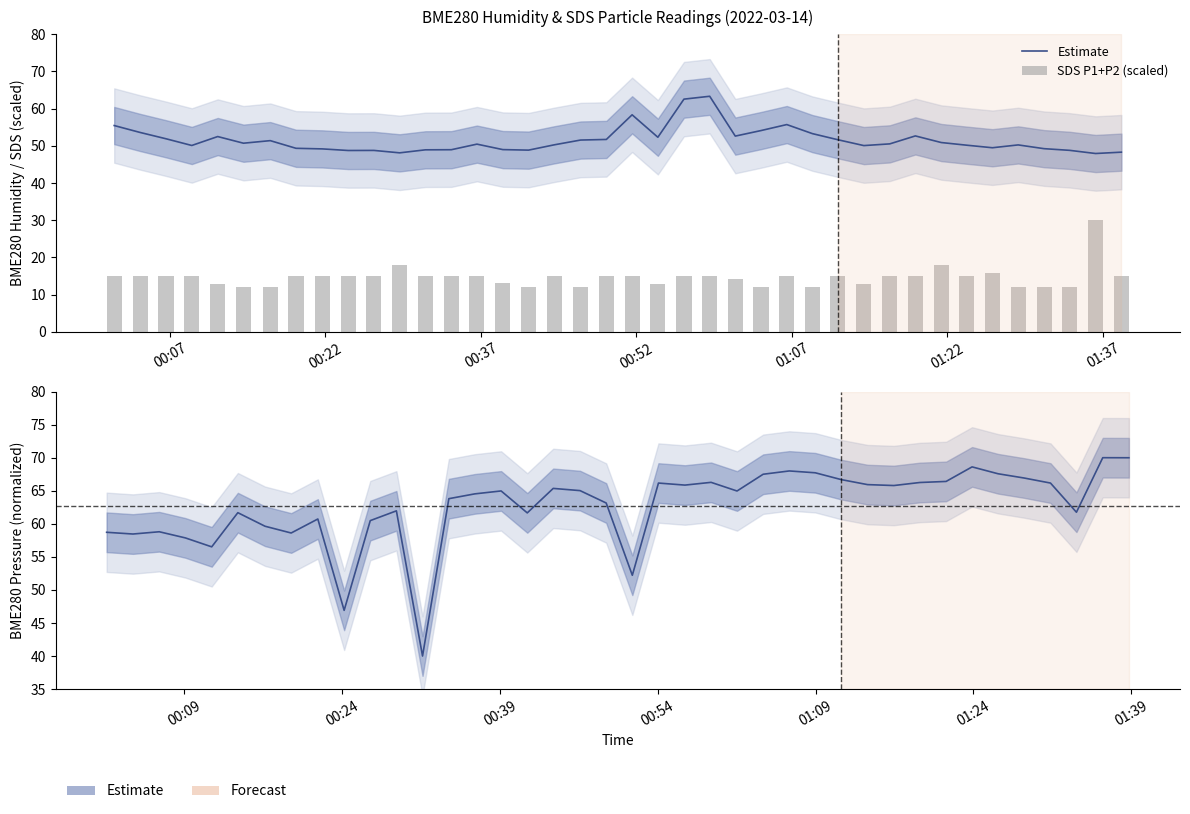

List the series in order of their peak value, highest first.

Estimate, SDS P1+P2 (scaled)